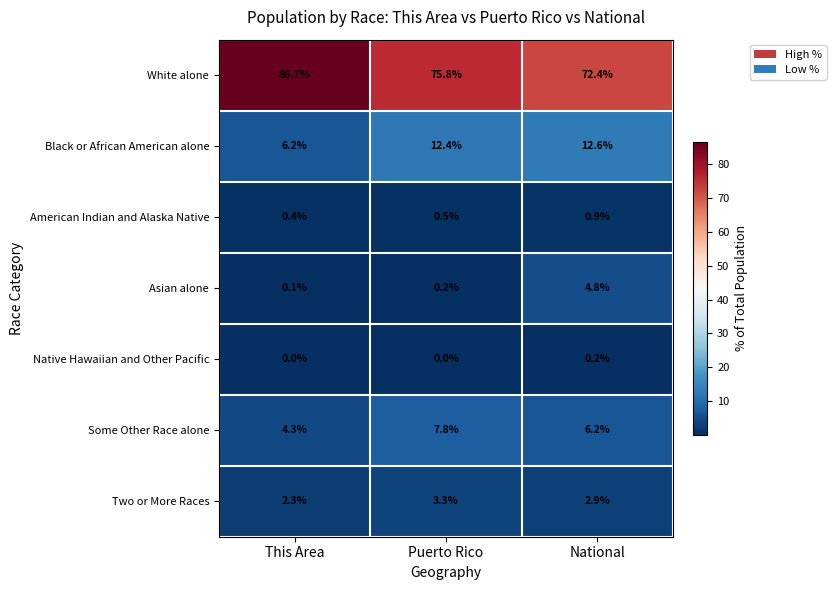

Where is American Indian and Alaska Native nearest to the value 0?

This Area